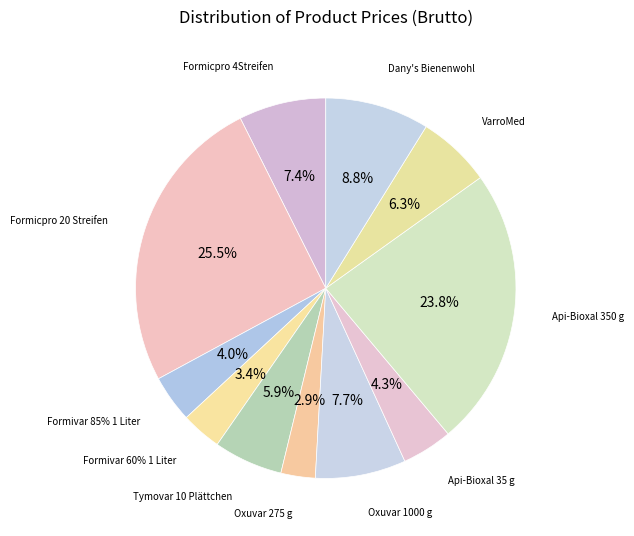

How many slices are in this pie chart?

11